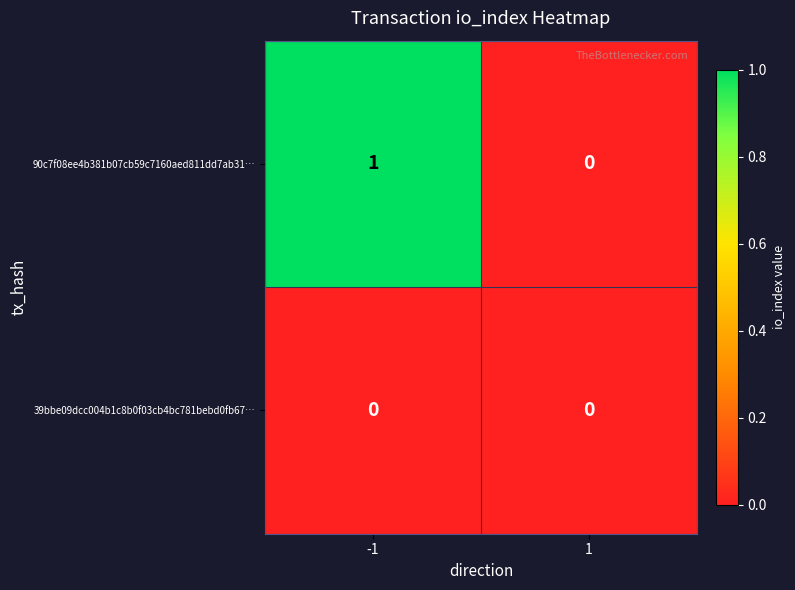

Which series has the widest spread of values?

90c7f08ee4b381b07cb59c7160aed811dd7ab31…